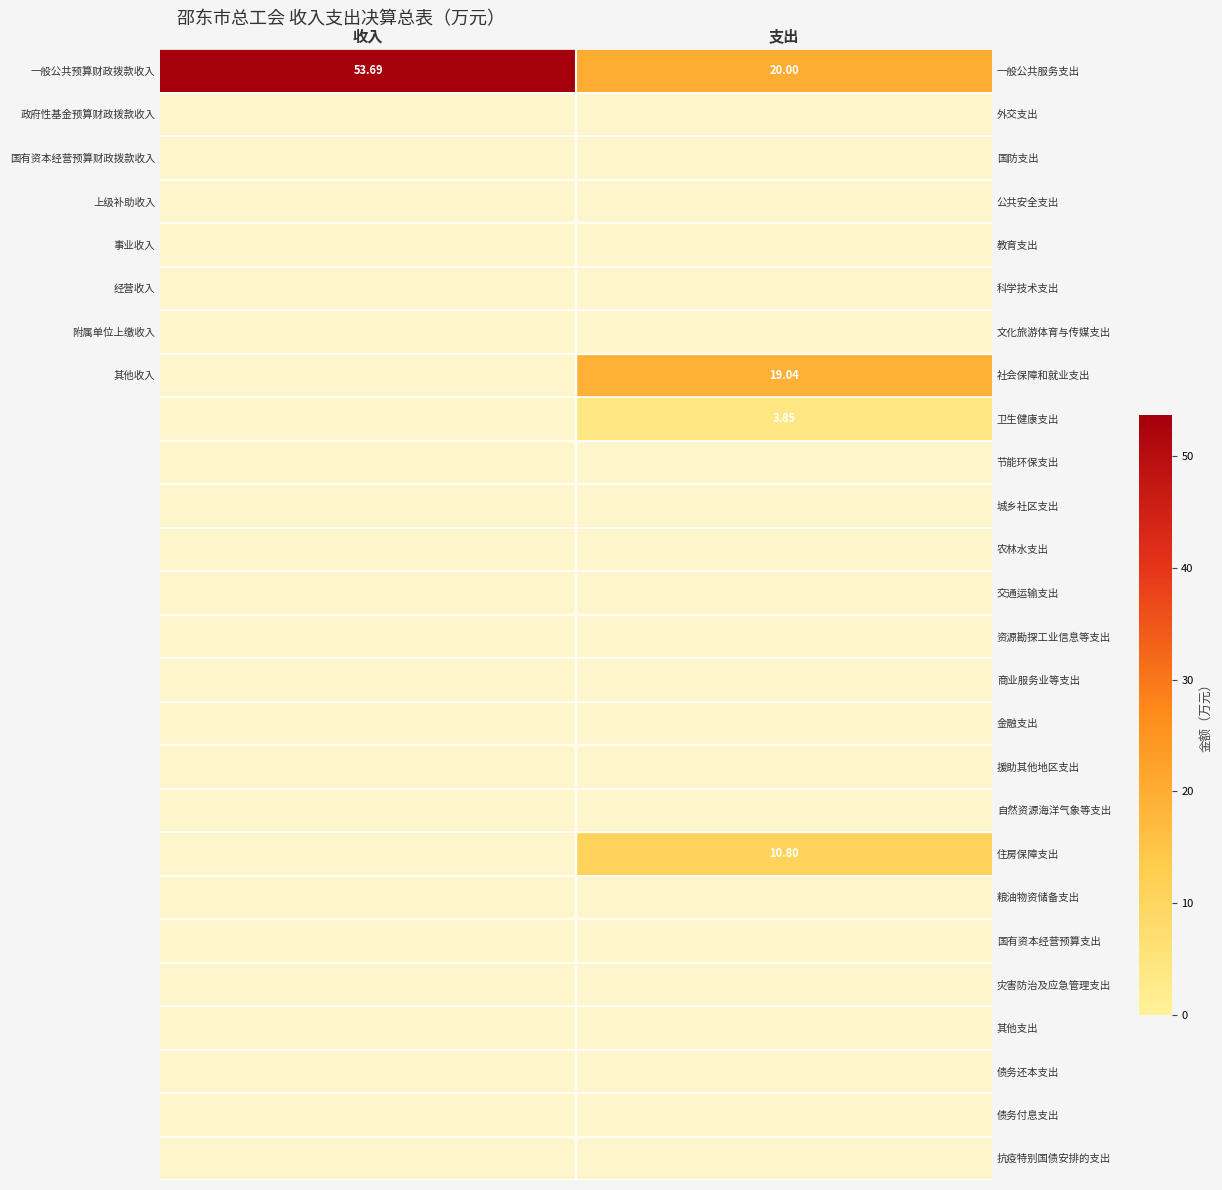

What is the lowest value of the 一般公共预算财政拨款收入 series?

20.0